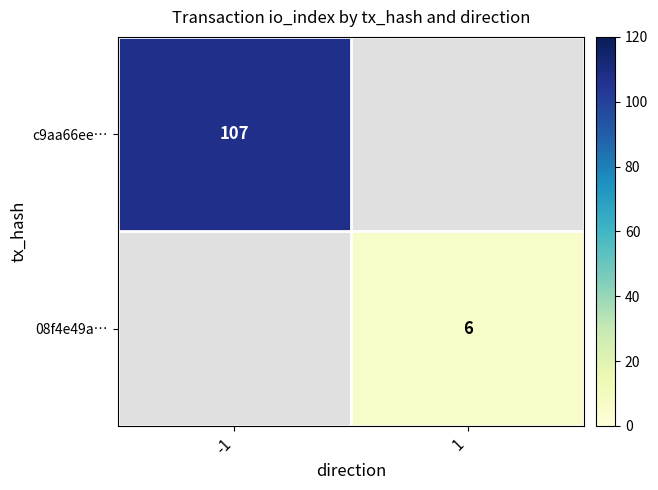

What is the greatest value displayed?

107.0